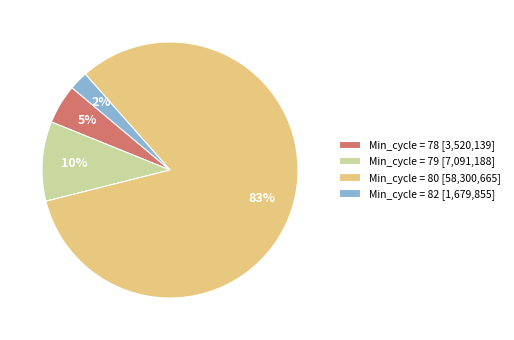

Is there a majority slice in this chart?

Yes